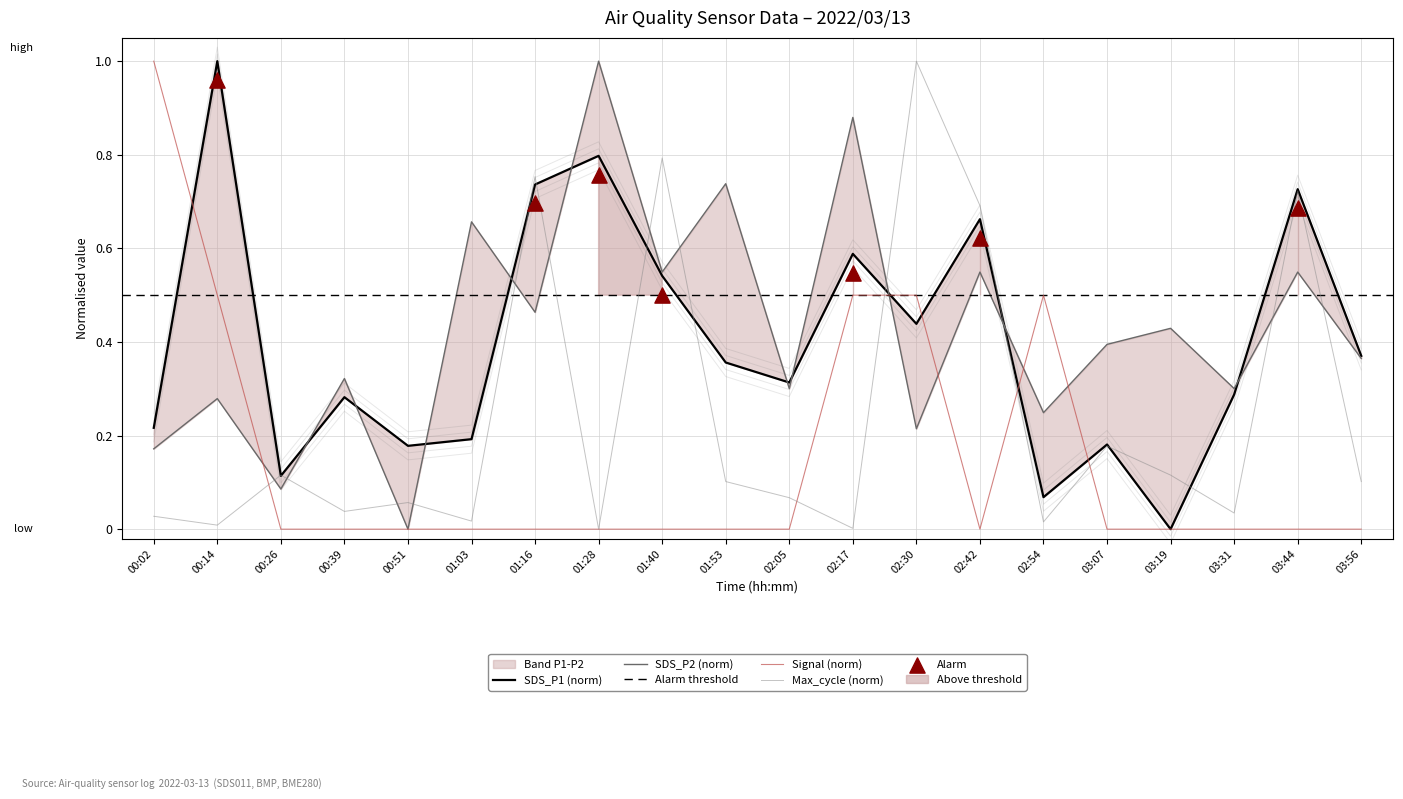

The Signal (norm) series shows 0.0 at 01:53. True or false?

True